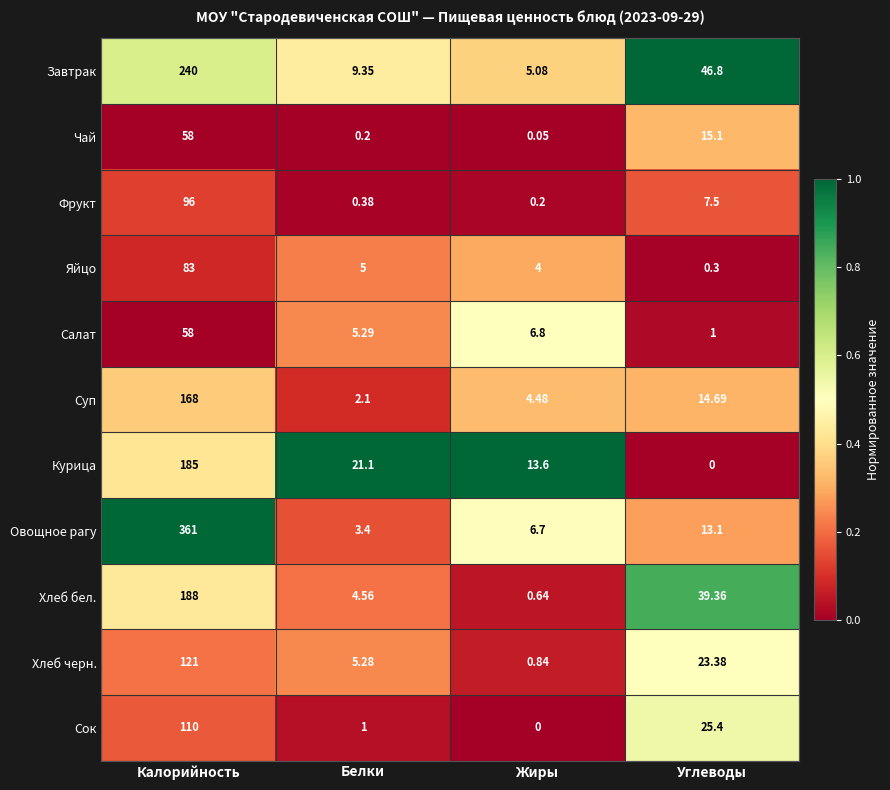

Which category has the highest value in the Салат series?

Калорийность